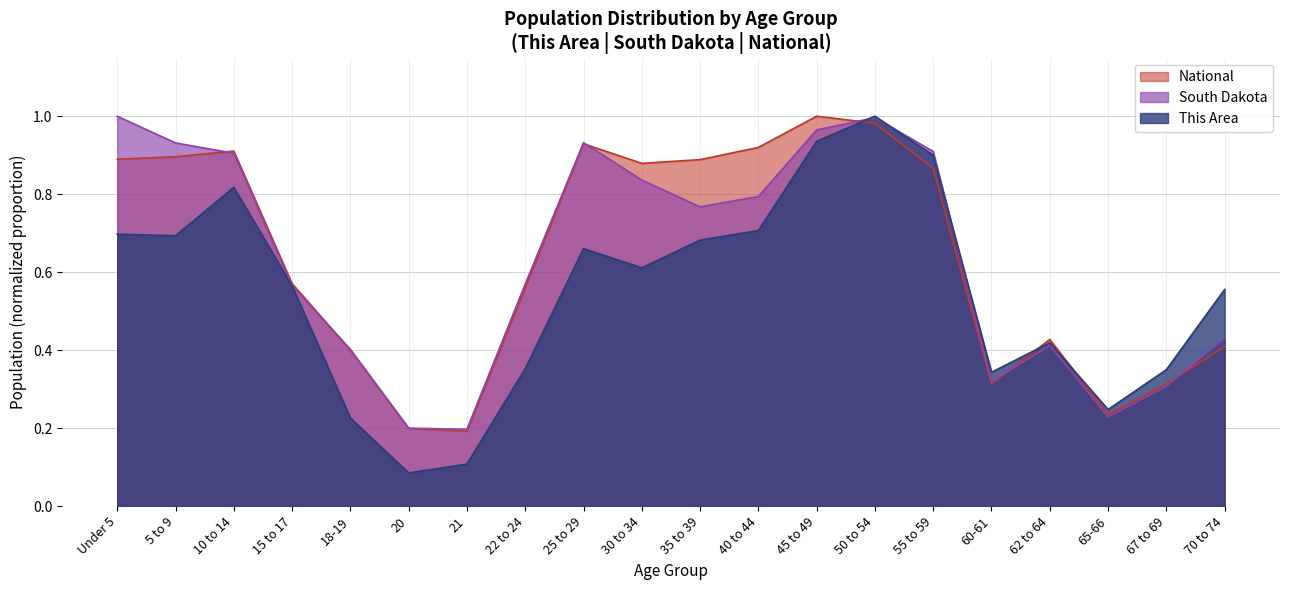

In South Dakota, how many points are lower than both neighbors (excluding endpoints)?

4